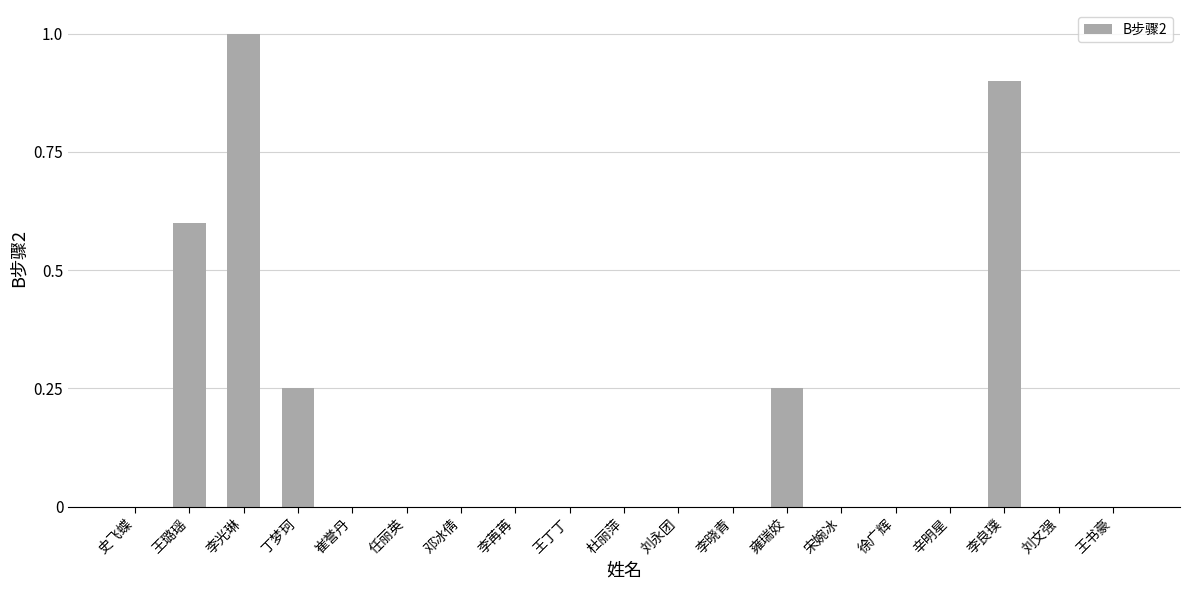

What is the sum of all values?

3.0